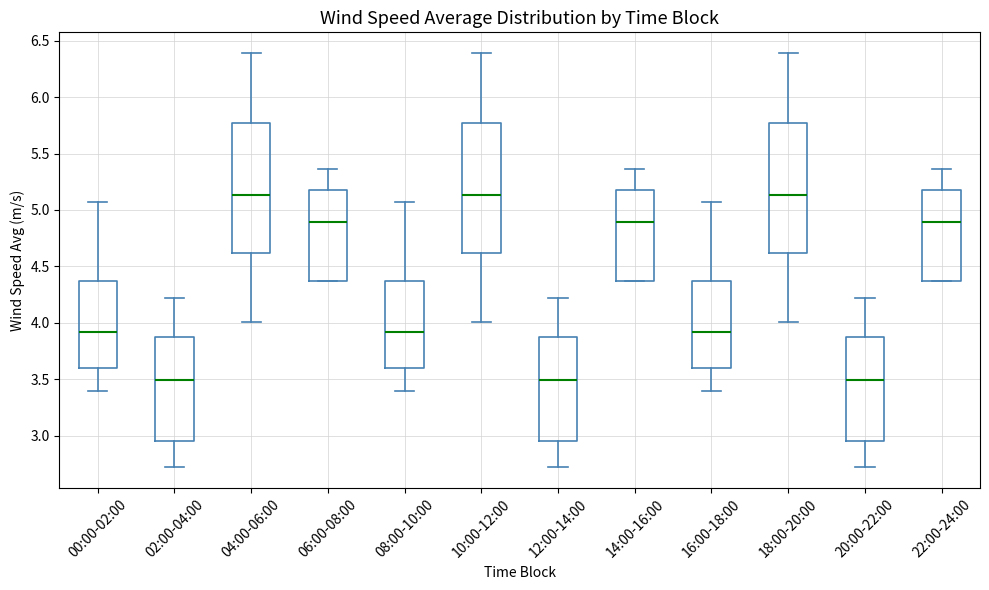

Reading left to right, transcribe this box plot: for each box, give where its median line is, the range the box spans, and where its two whiskers end, as read against the y-axis. The values are not printed on the chart, so give them approximately, as read against the axis.

00:00-02:00: median 3.90, box 3.60 to 4.35, whiskers 3.40 to 5.05
02:00-04:00: median 3.50, box 2.95 to 3.85, whiskers 2.70 to 4.20
04:00-06:00: median 5.15, box 4.60 to 5.75, whiskers 4.00 to 6.40
06:00-08:00: median 4.90, box 4.35 to 5.20, whiskers 4.35 to 5.35
08:00-10:00: median 3.90, box 3.60 to 4.35, whiskers 3.40 to 5.05
10:00-12:00: median 5.15, box 4.60 to 5.75, whiskers 4.00 to 6.40
12:00-14:00: median 3.50, box 2.95 to 3.85, whiskers 2.70 to 4.20
14:00-16:00: median 4.90, box 4.35 to 5.20, whiskers 4.35 to 5.35
16:00-18:00: median 3.90, box 3.60 to 4.35, whiskers 3.40 to 5.05
18:00-20:00: median 5.15, box 4.60 to 5.75, whiskers 4.00 to 6.40
20:00-22:00: median 3.50, box 2.95 to 3.85, whiskers 2.70 to 4.20
22:00-24:00: median 4.90, box 4.35 to 5.20, whiskers 4.35 to 5.35